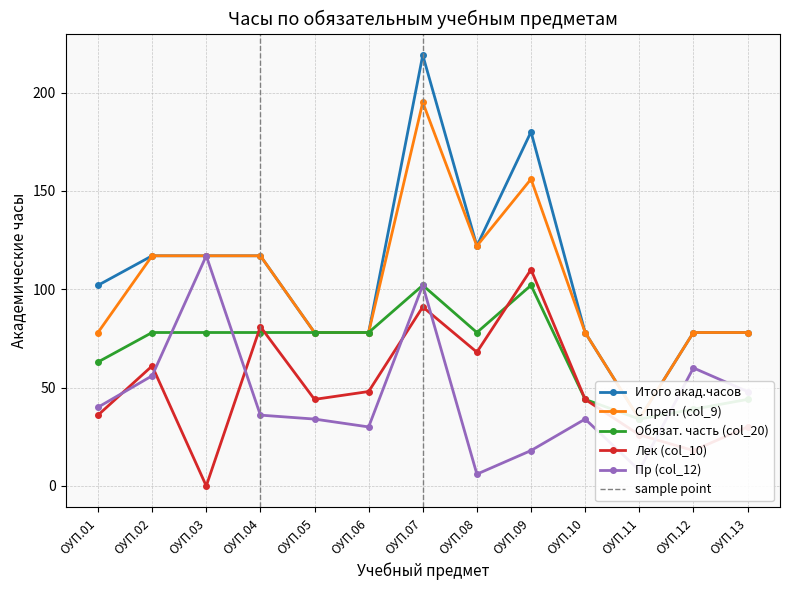

True or false: Лек (col_10) and Итого акад.часов cross at least once.

False